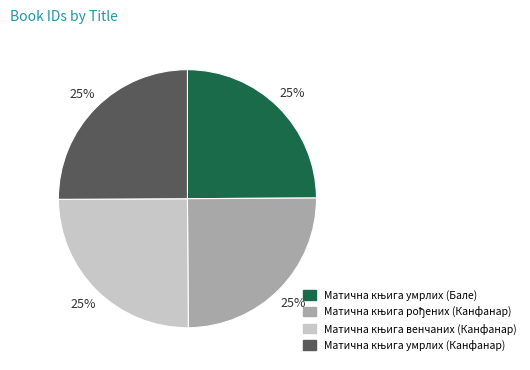

Count the number of slices in the pie.

4